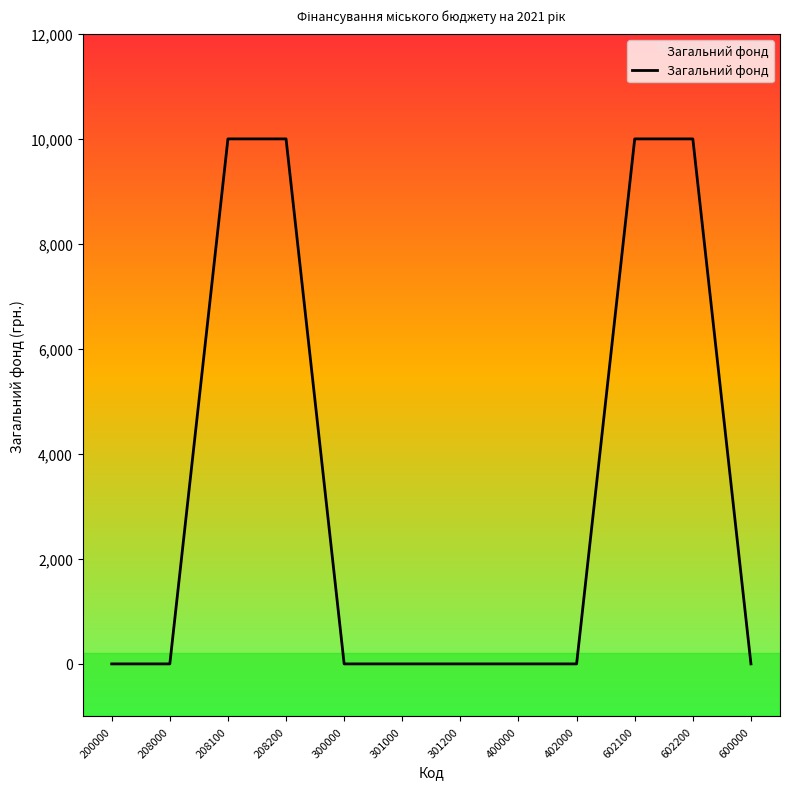

Reading right to left, what are all the values shown in this chart?

600000=0	602200=10000	602100=10000	402000=0	400000=0	301200=0	301000=0	300000=0	208200=10000	208100=10000	208000=0	200000=0